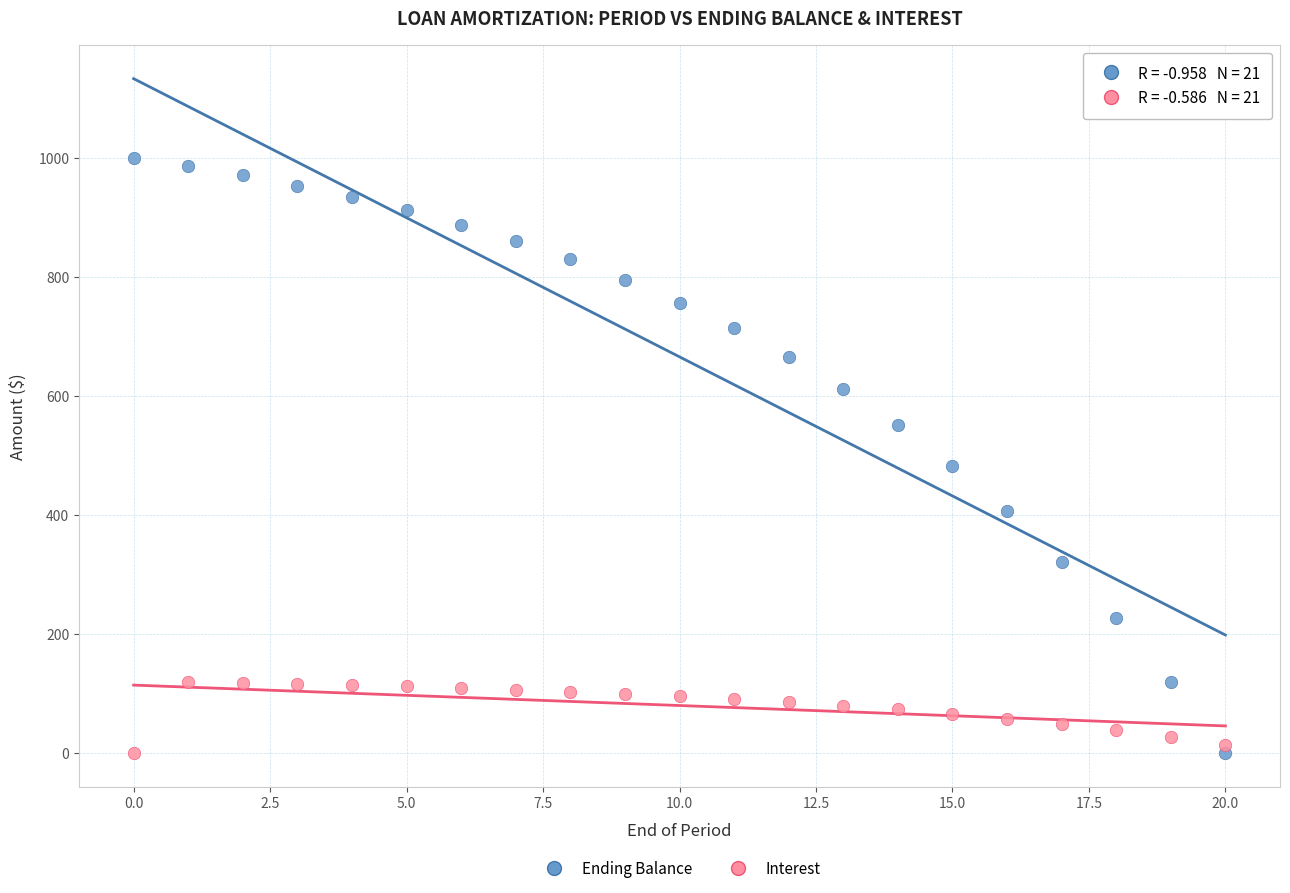

Which series has the largest Y range (max minus min)?

Ending Balance